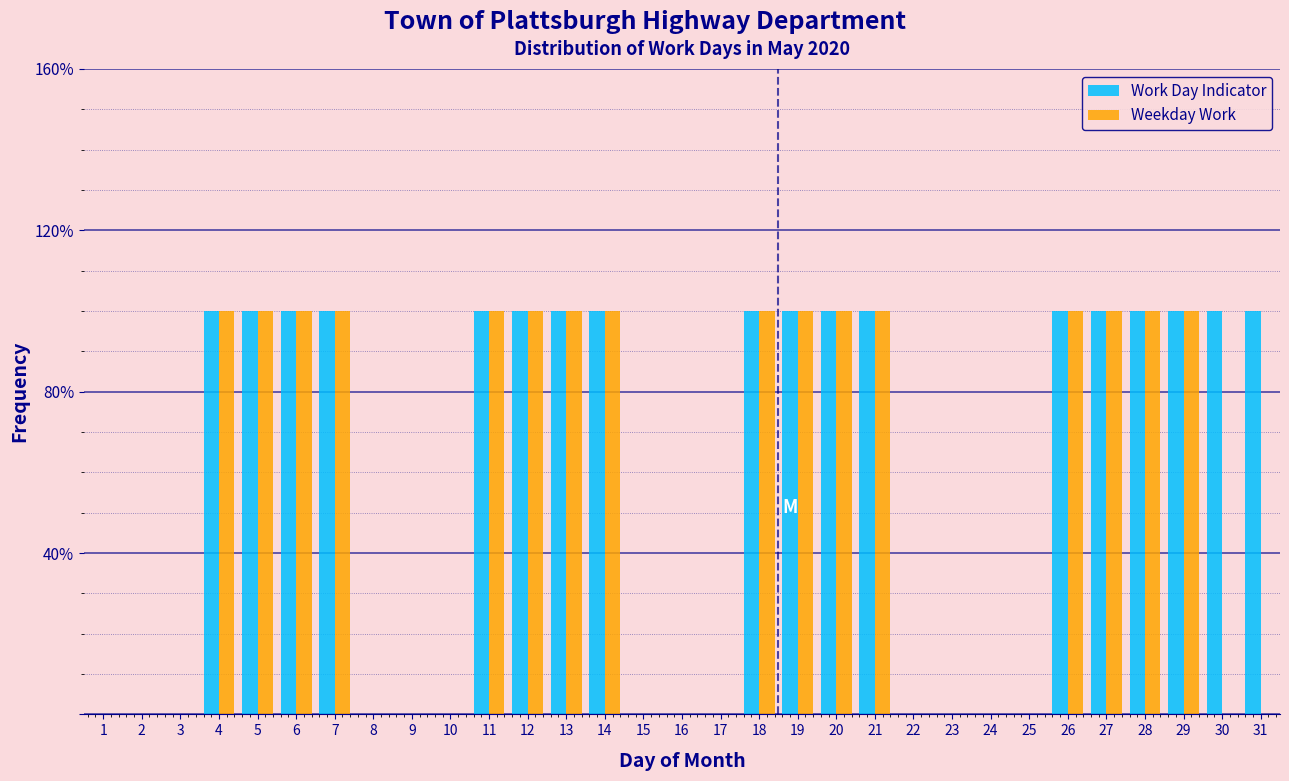

What are all the series names shown in the legend?

Work Day Indicator, Weekday Work